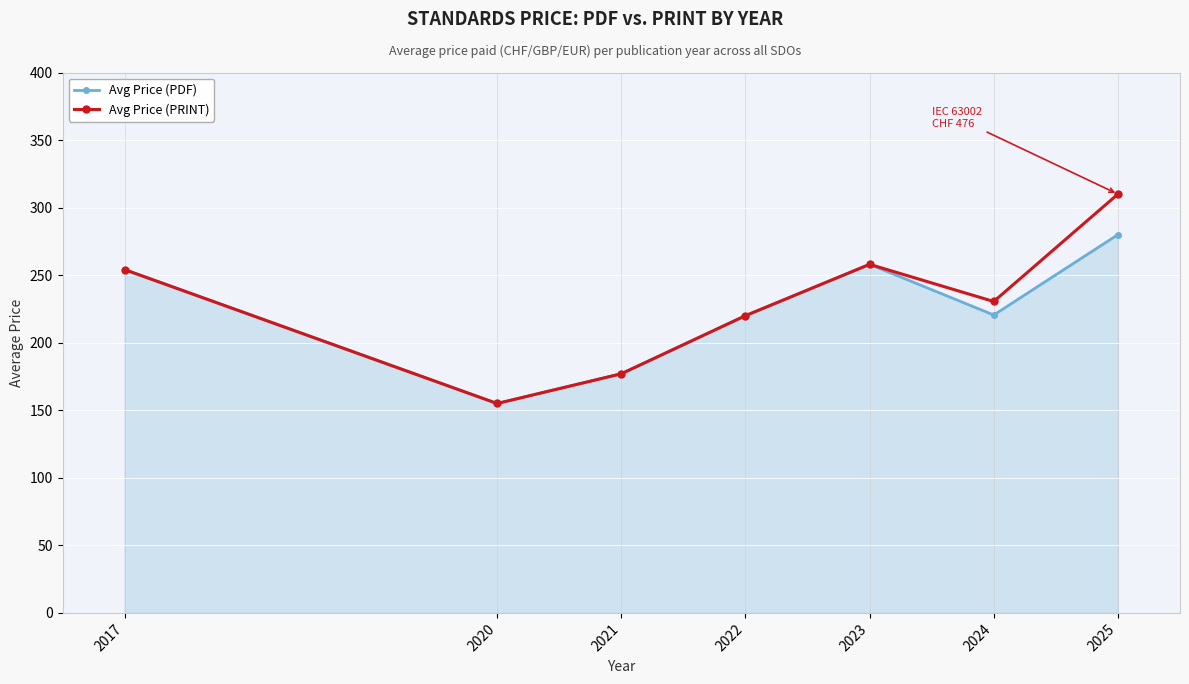

What is the minimum value shown in the chart?

155.0